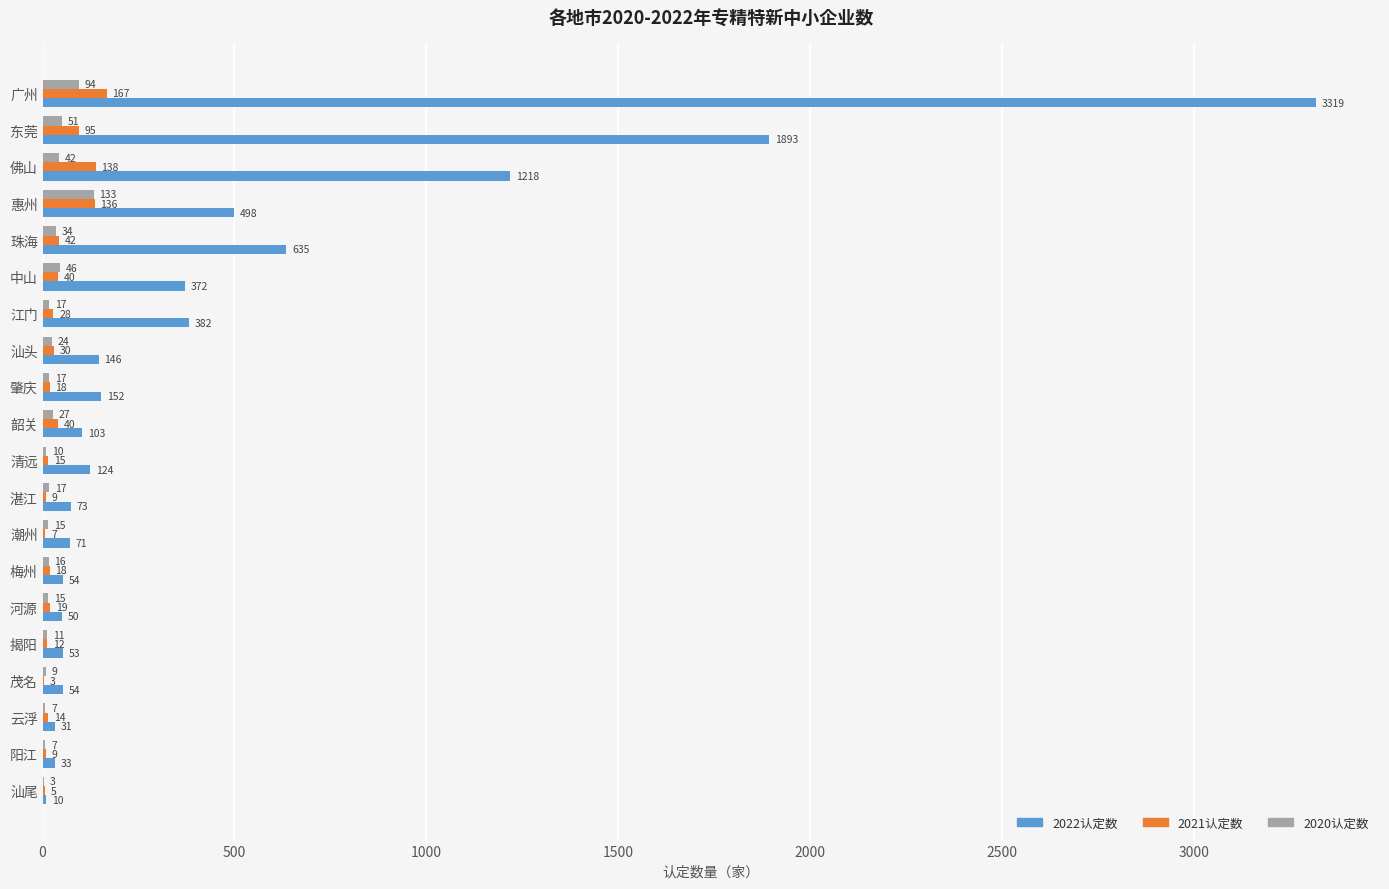

Count the number of categories in the chart.

20